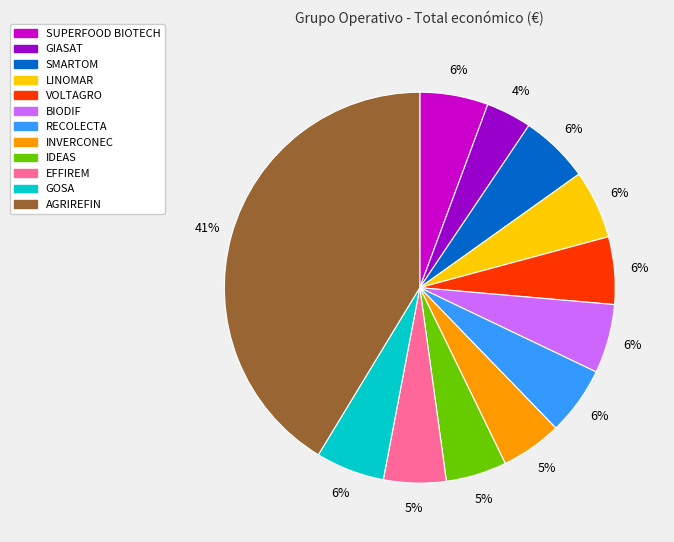

To the nearest percent, what percentage of the pie is INVERCONEC?

5%